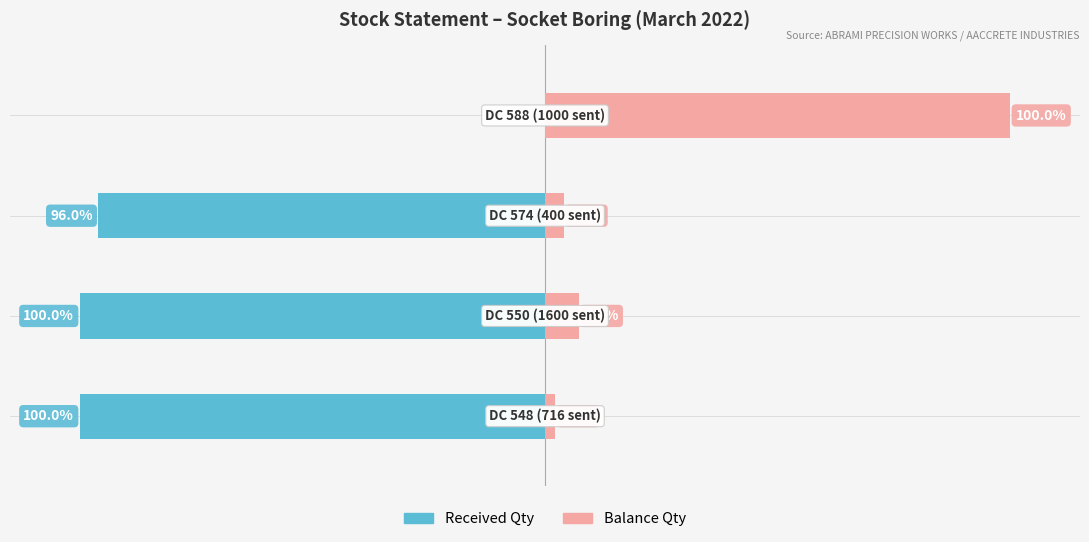

Which series has the widest spread of values?

Received Qty